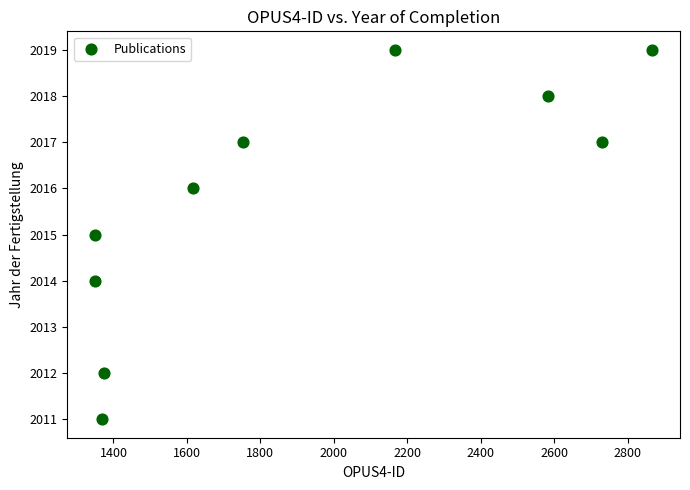

What is the range of X values (max minus min)?

1517